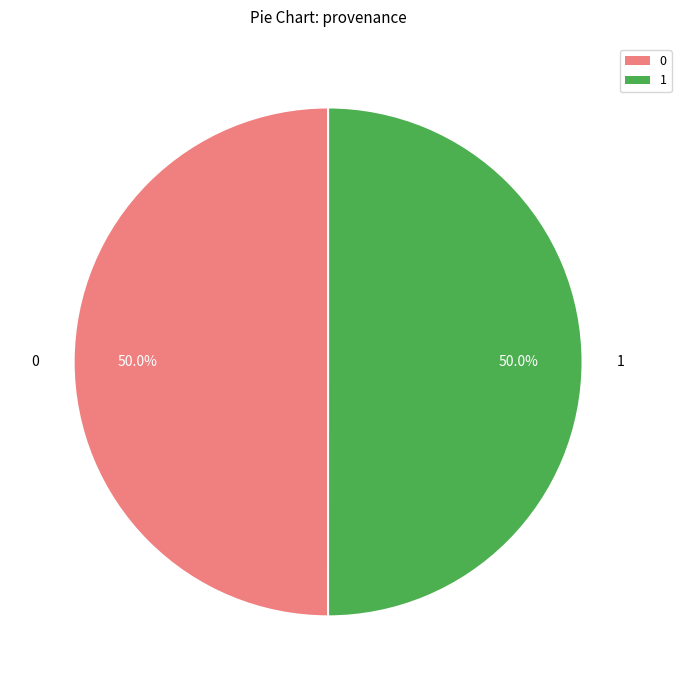

How much of the chart is everything except 1?

50.0%